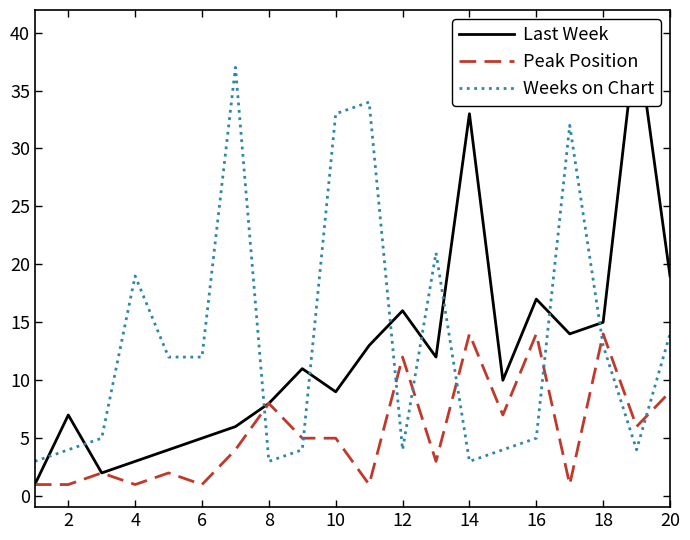

True or false: Peak Position has a value of 2 at 18.

False